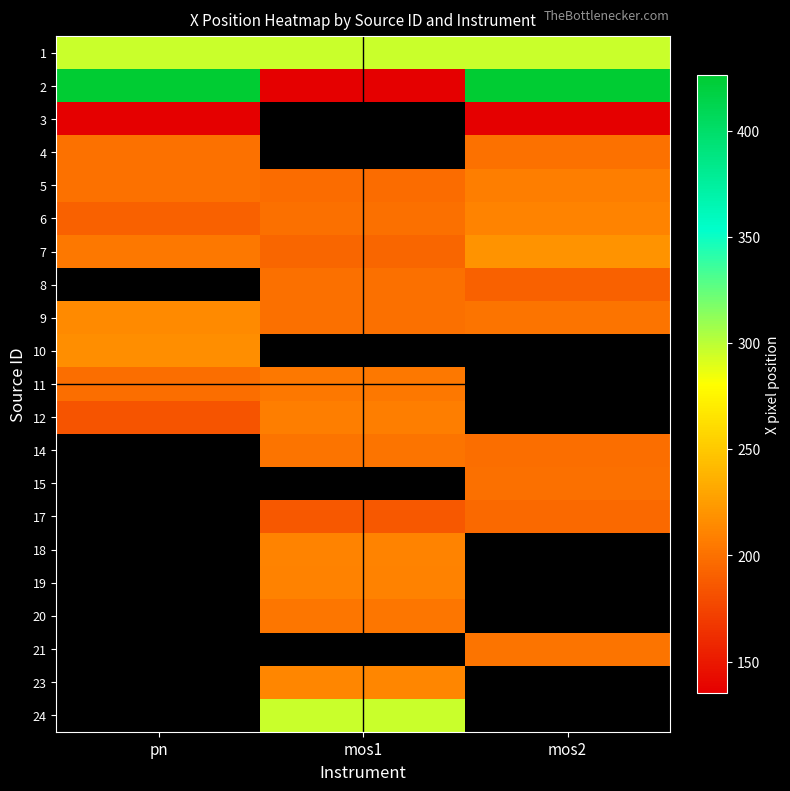

Is it true that 9 equals 199.0 at mos1?

True